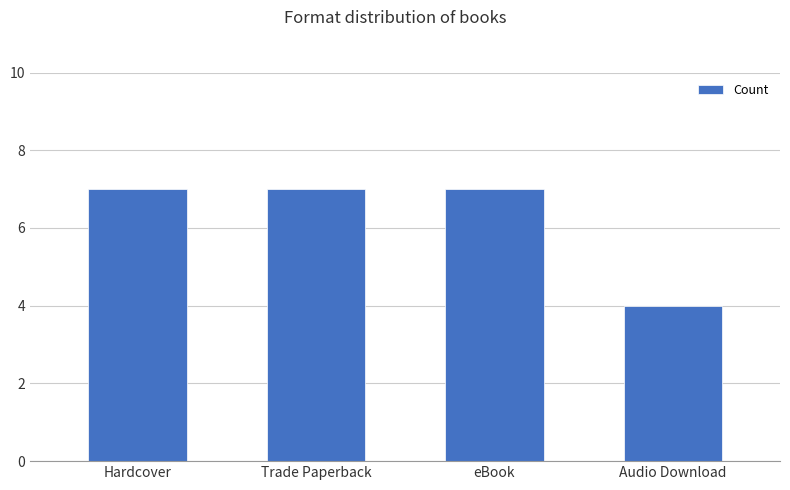

Between eBook and Audio Download, which is larger?

eBook